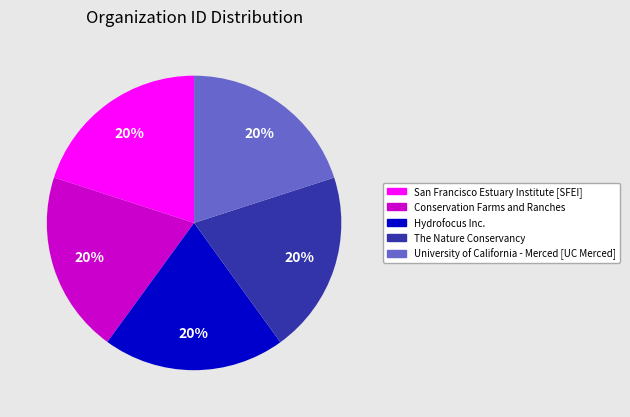

To the nearest percent, what is the combined percentage of The Nature Conservancy and Hydrofocus Inc.?

40%